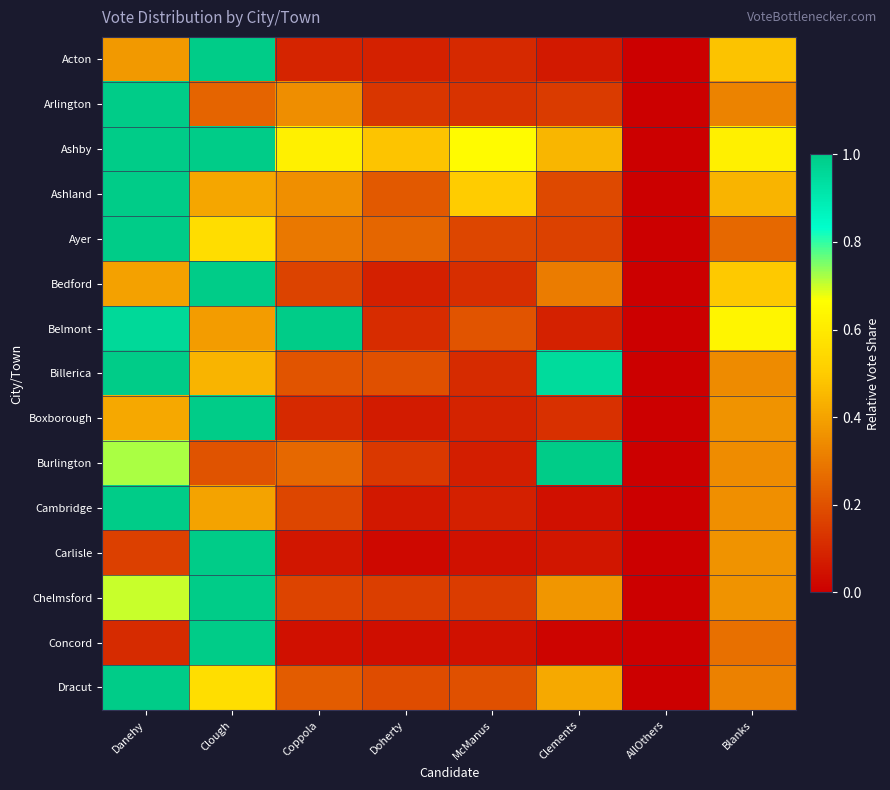

List the series in order of their peak value, lowest first.

Acton, Arlington, Ashby, Ashland, Ayer, Bedford, Belmont, Billerica, Boxborough, Burlington, Cambridge, Carlisle, Chelmsford, Concord, Dracut